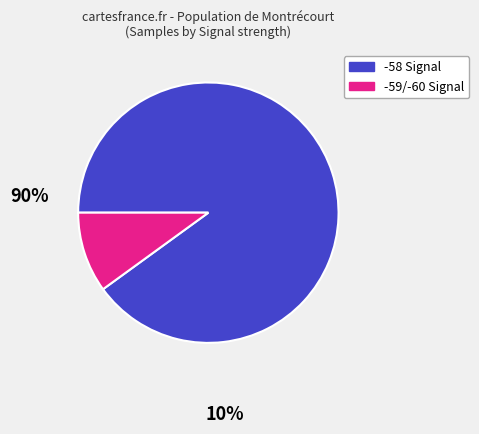

How many slices are in this pie chart?

2